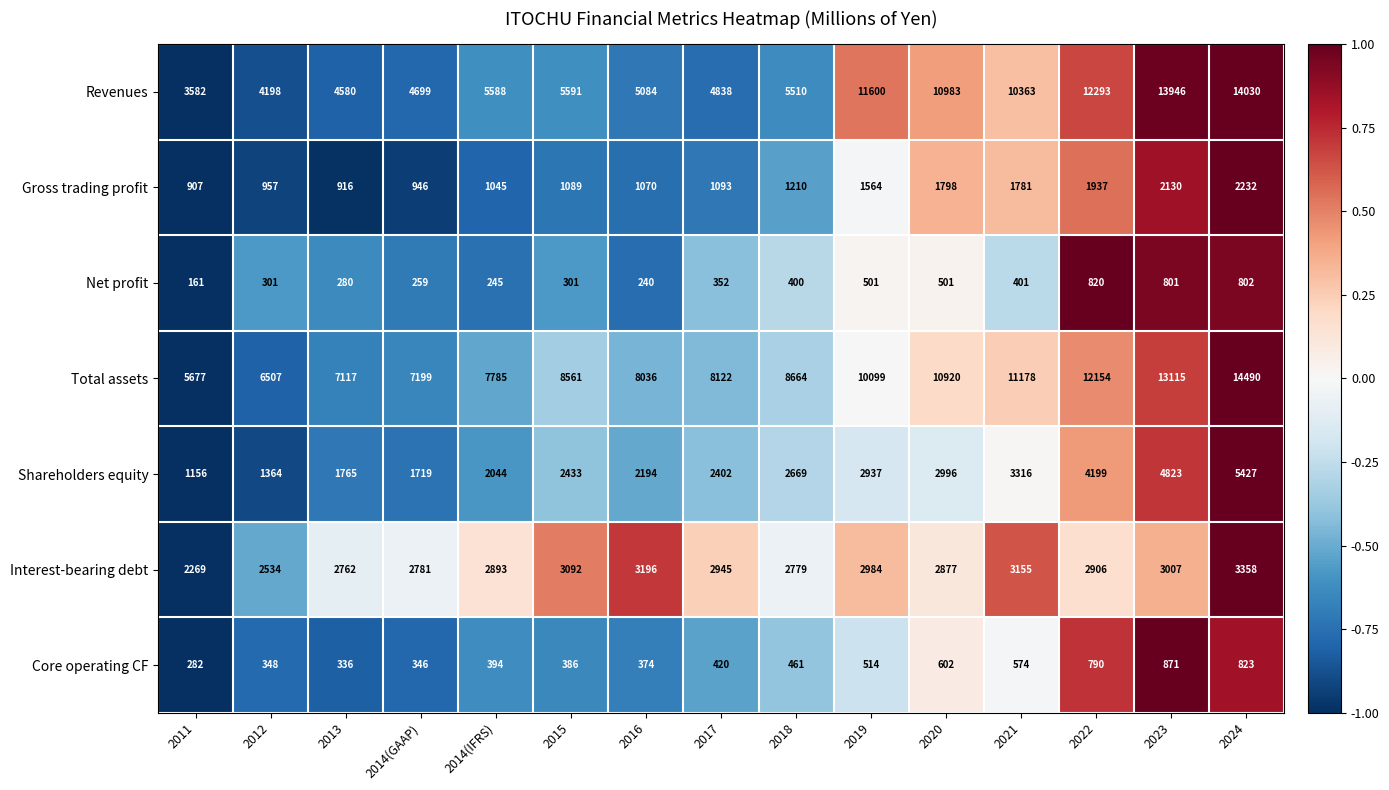

Count the number of categories in the chart.

15